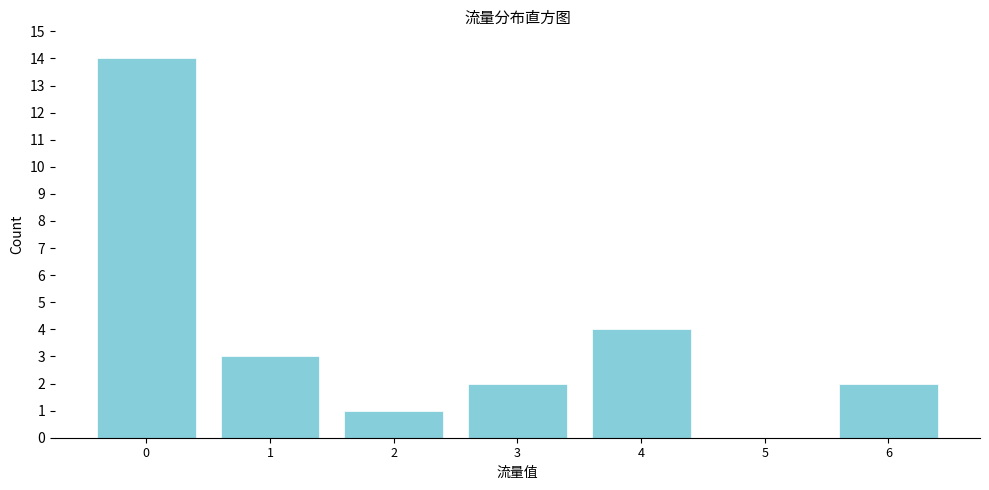

Reading left to right, list all the values displayed in this chart.

0=14	1=3	2=1	3=2	4=4	5=0	6=2